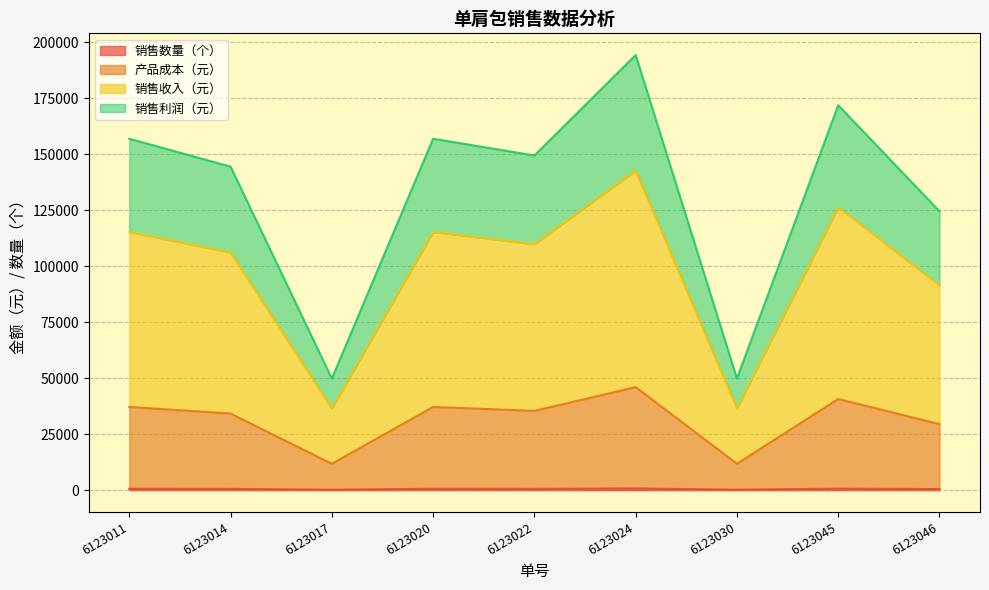

At which category is the sum across all series the highest?

6123024